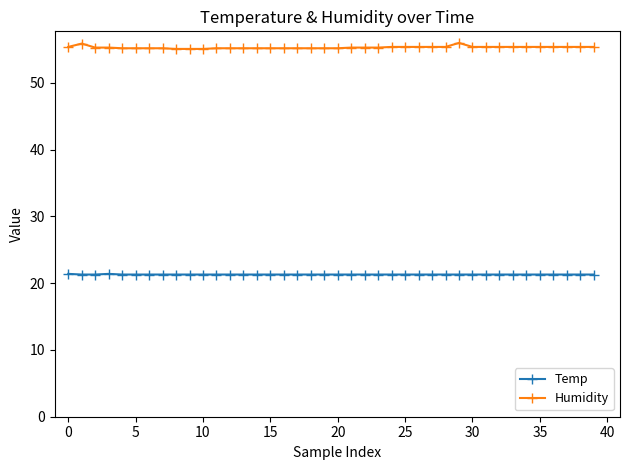

What is the highest value of the Temp series?

21.4